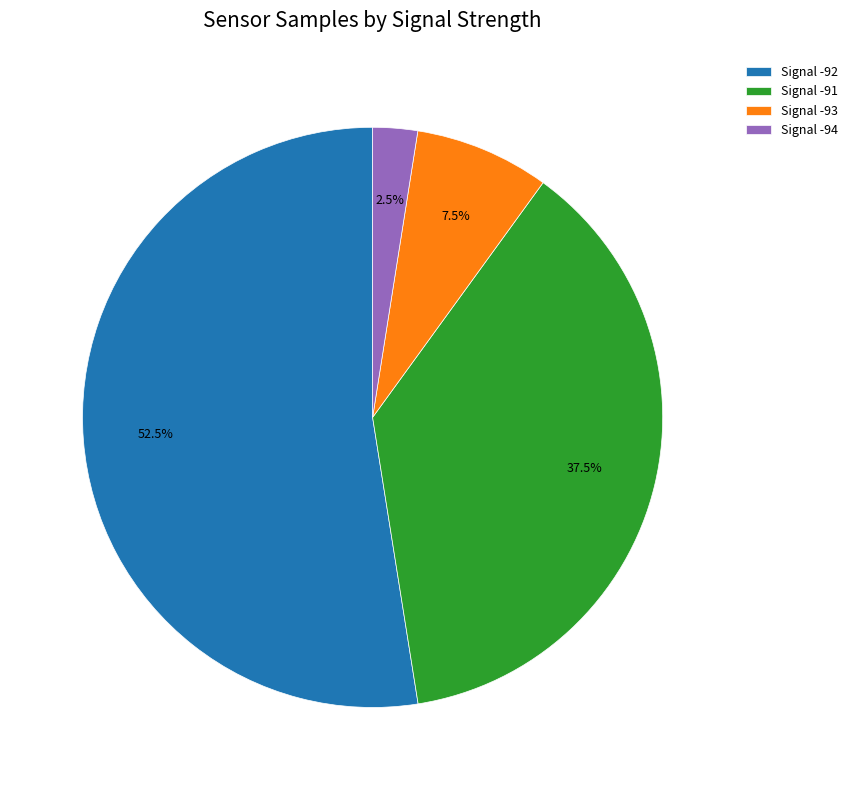

Rank the categories by value from lowest to highest.

Signal -94, Signal -93, Signal -91, Signal -92